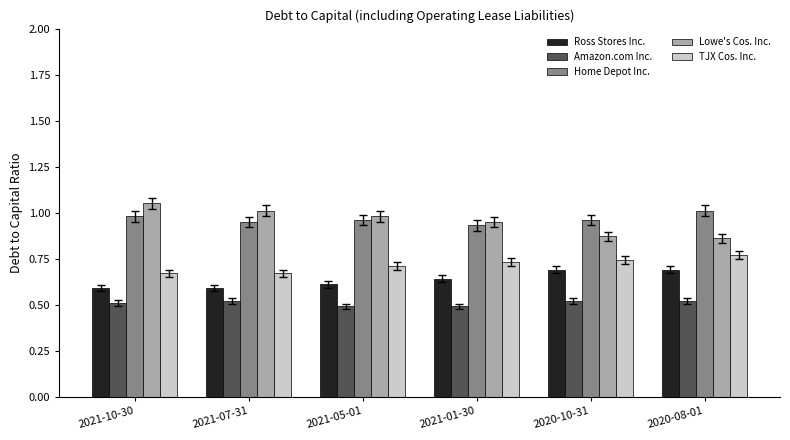

Which series has the widest spread of values?

Lowe's Cos. Inc.